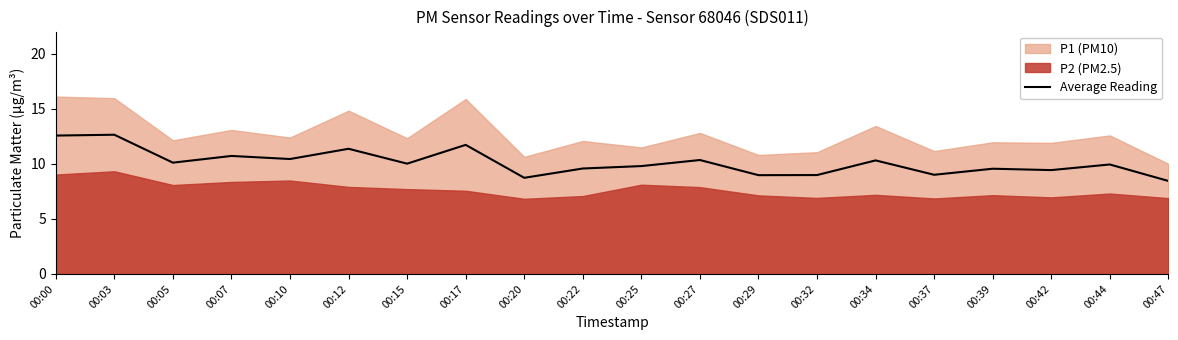

What value does the data have at 00:34?

10.3